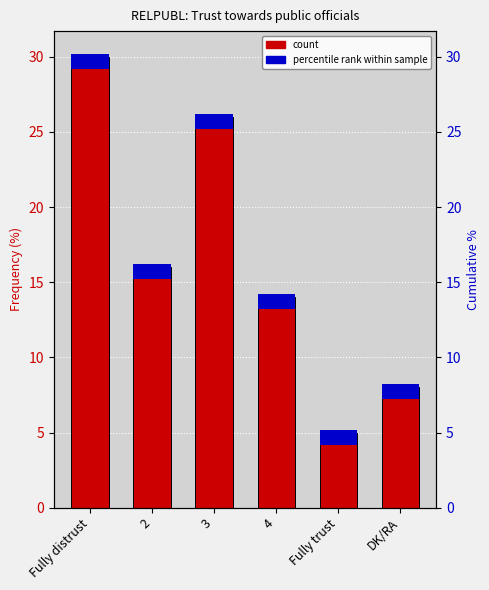

What is the ratio of the value at DK/RA to the value at 4?

0.6